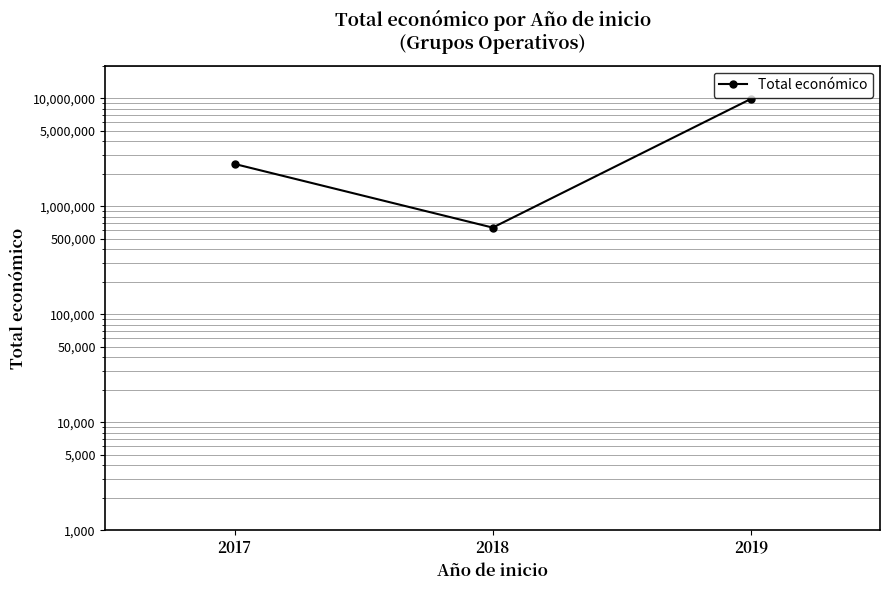

What is the sum of all values?

12947228